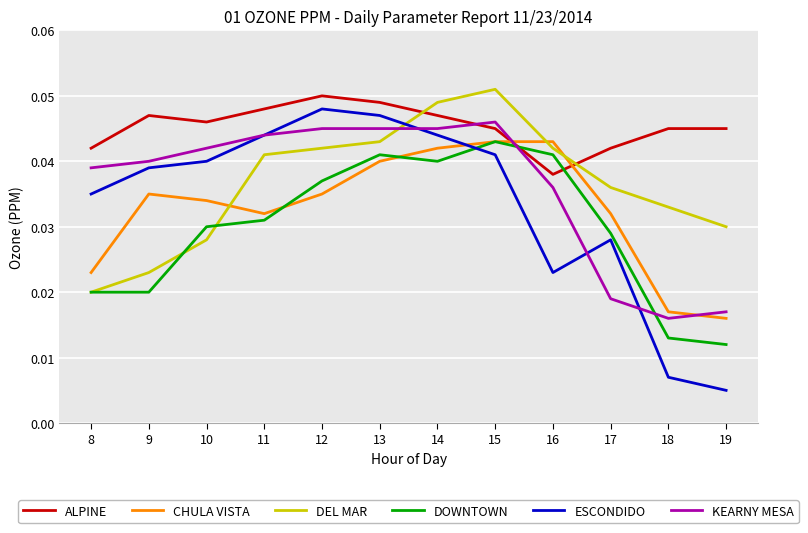

How many interior local peaks does the DOWNTOWN series have?

2